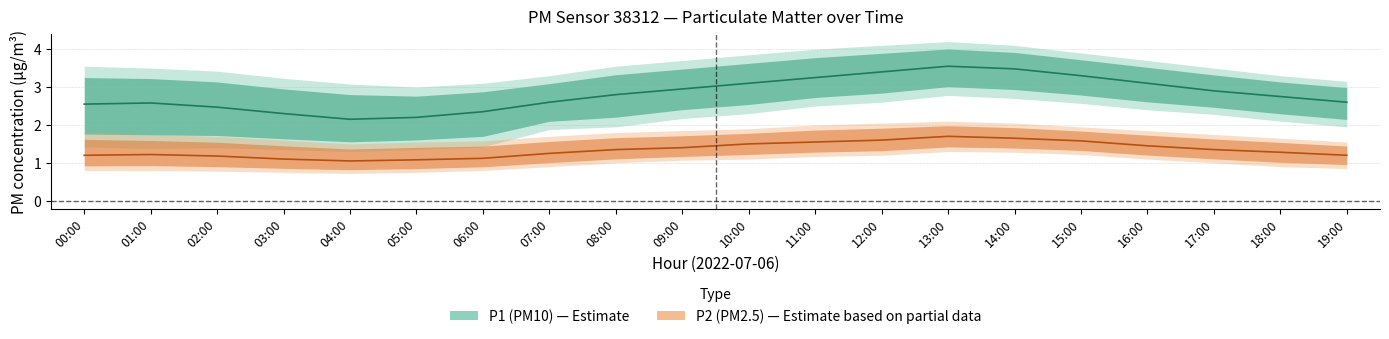

The P1 (PM10) mid series shows 3.5 at 14:00. True or false?

True